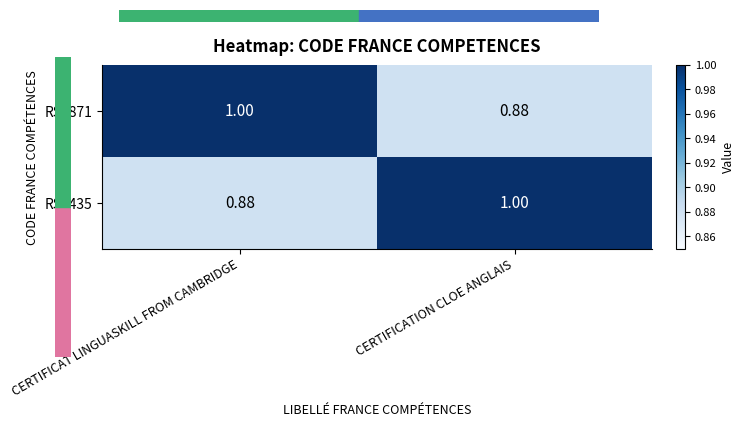

How many series are shown in this chart?

2